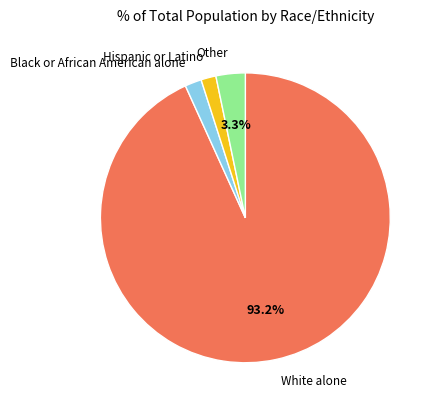

Is White alone the majority of the pie?

Yes